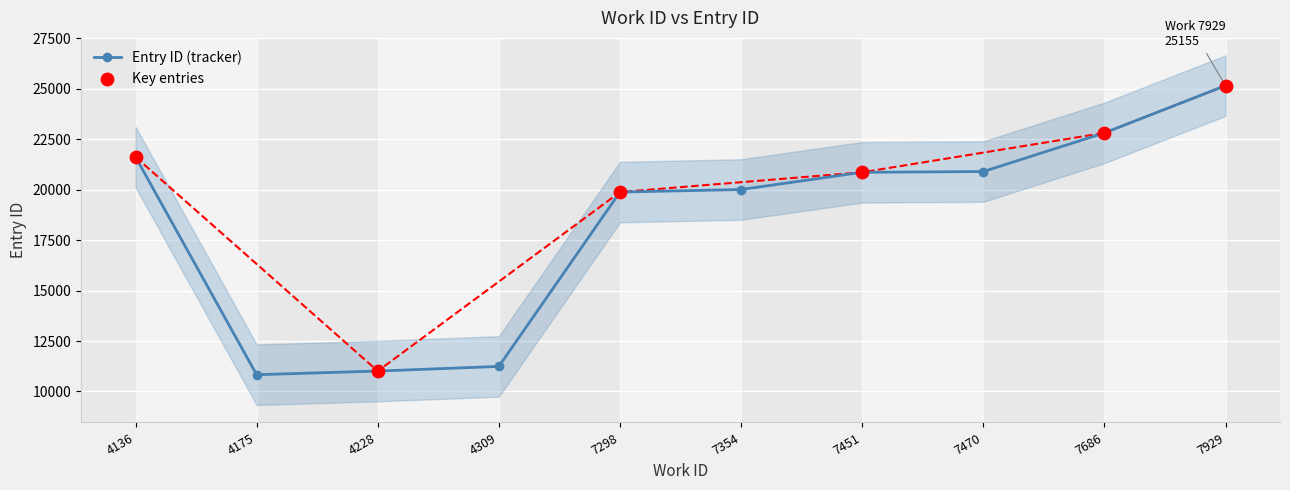

What is the change in value from 4309 to 7470?

+9656